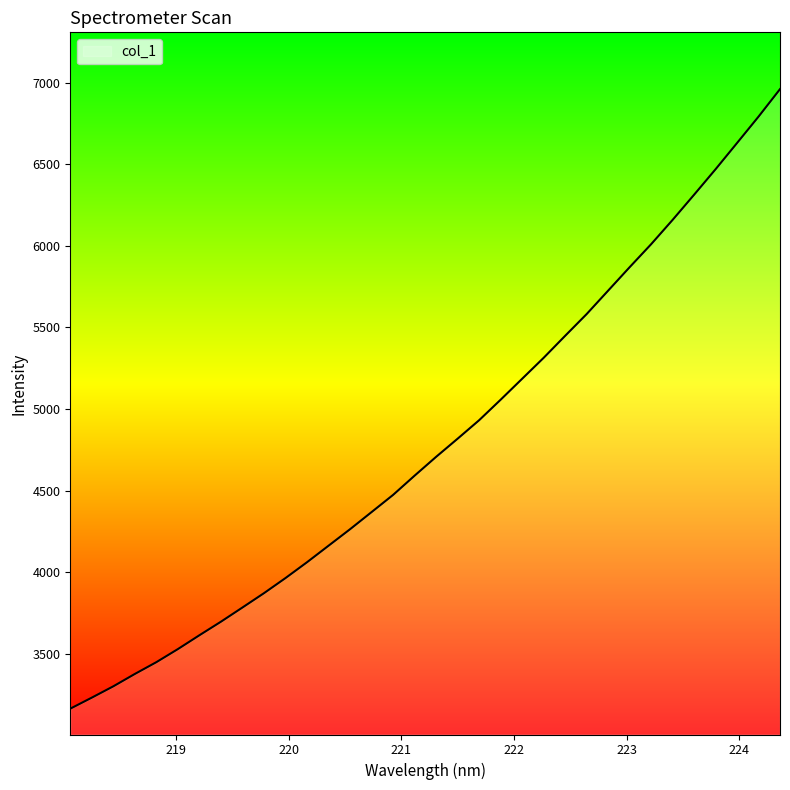

What is the maximum value shown in the chart?

6959.6